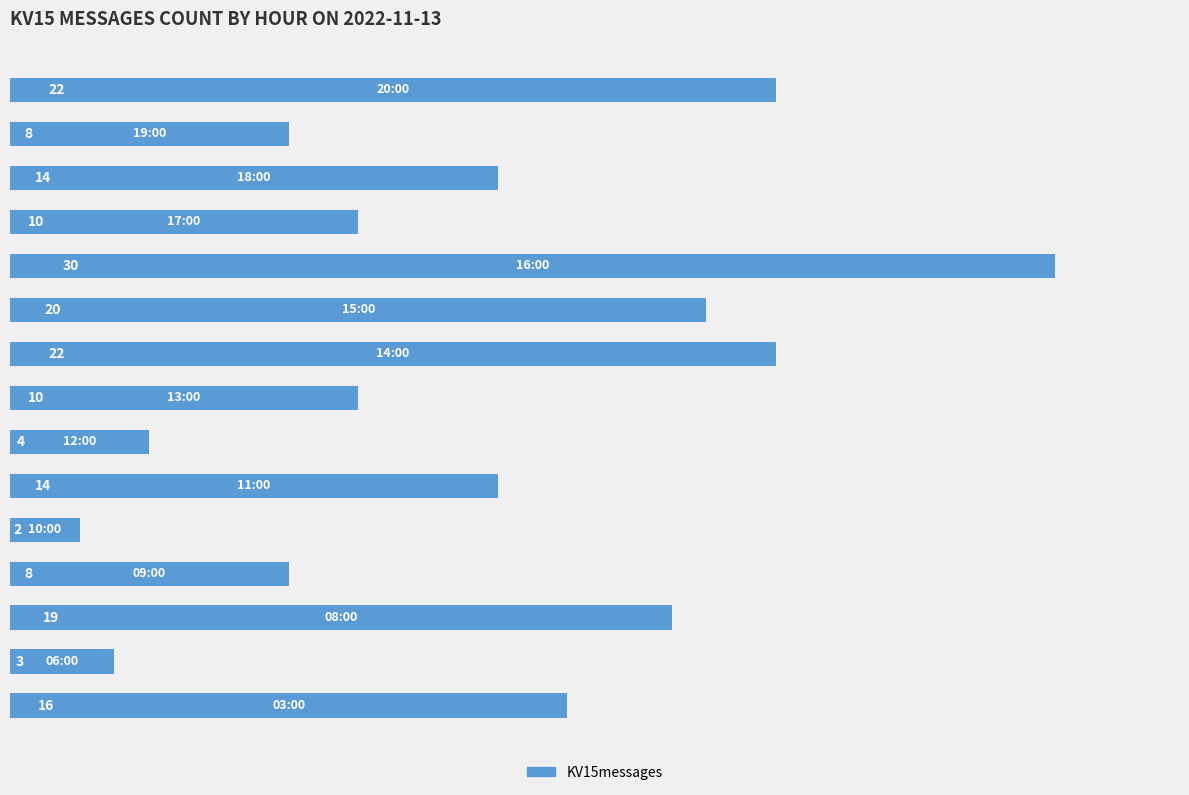

What is the greatest value displayed?

30